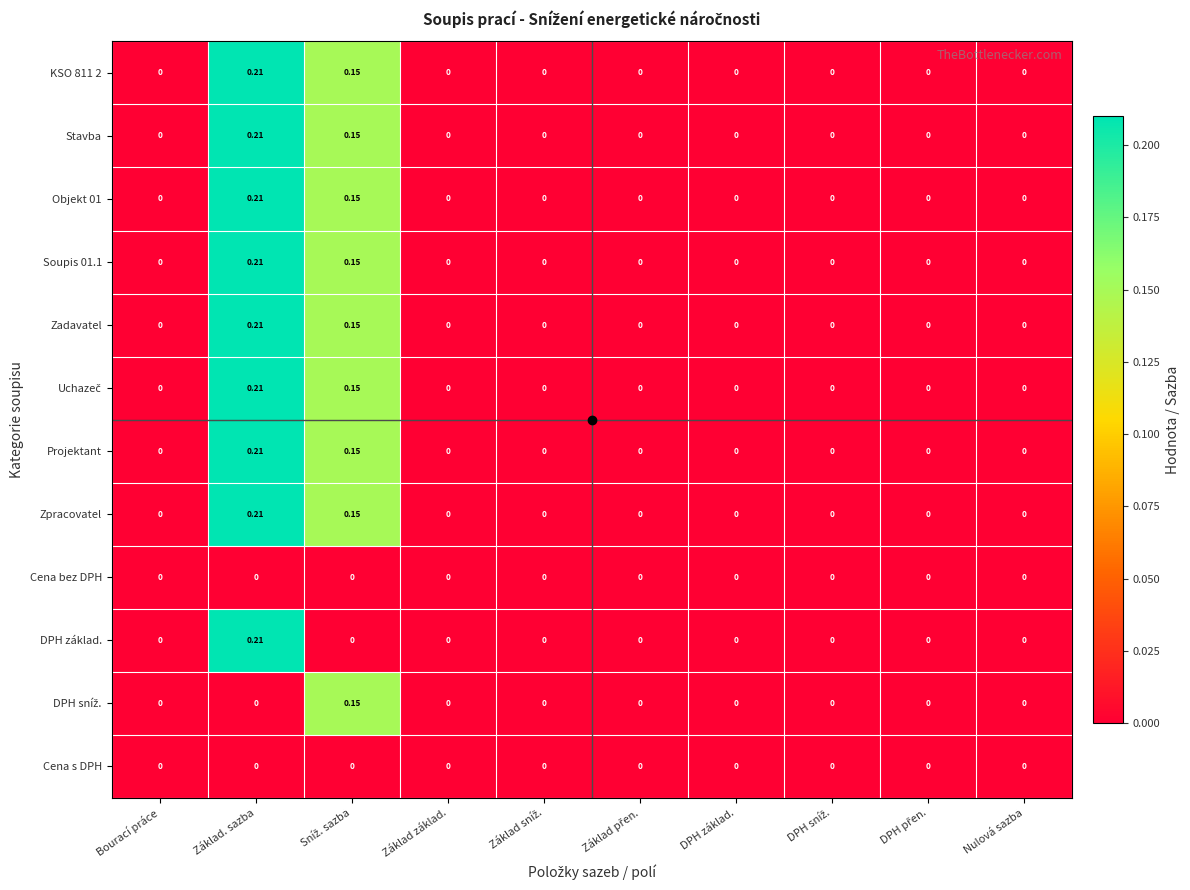

Which category has the highest value across all series?

Základ. sazba